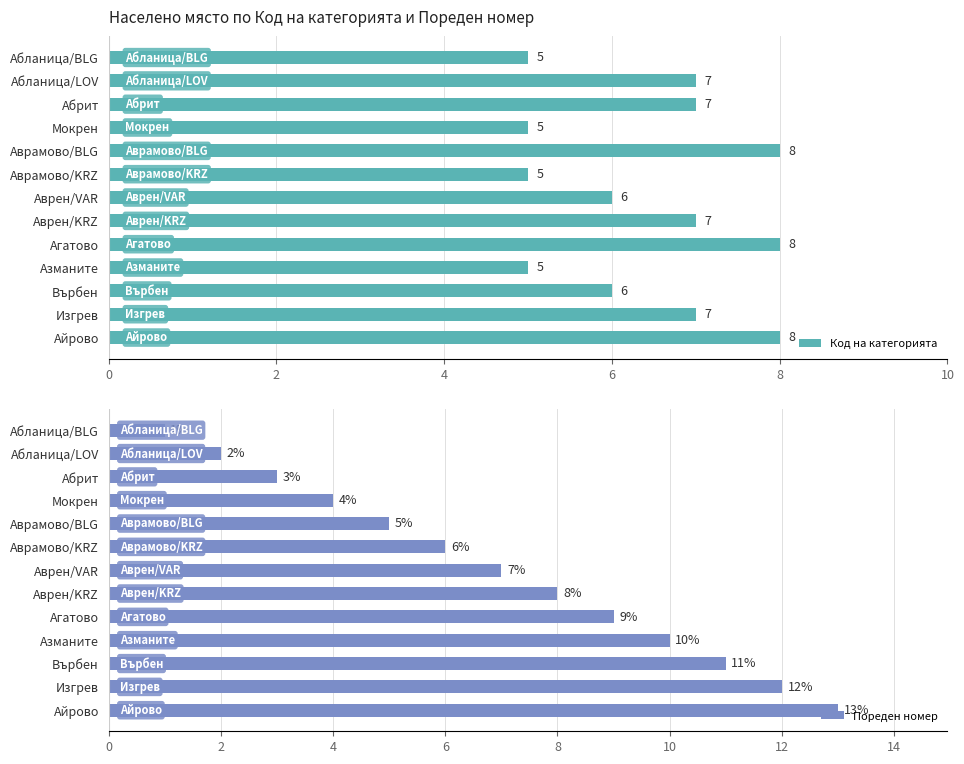

How many data points in Код на категорията are less than 7?

6